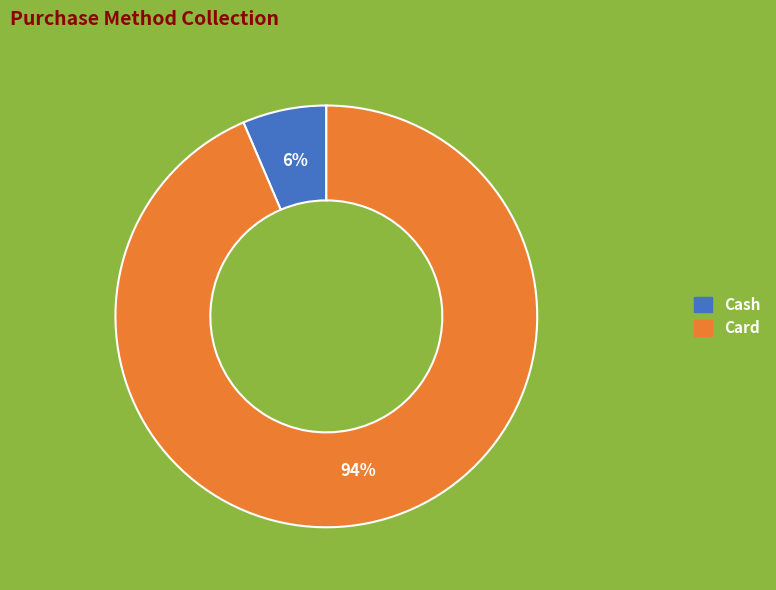

Do Cash and Card together represent more than half of the pie?

Yes